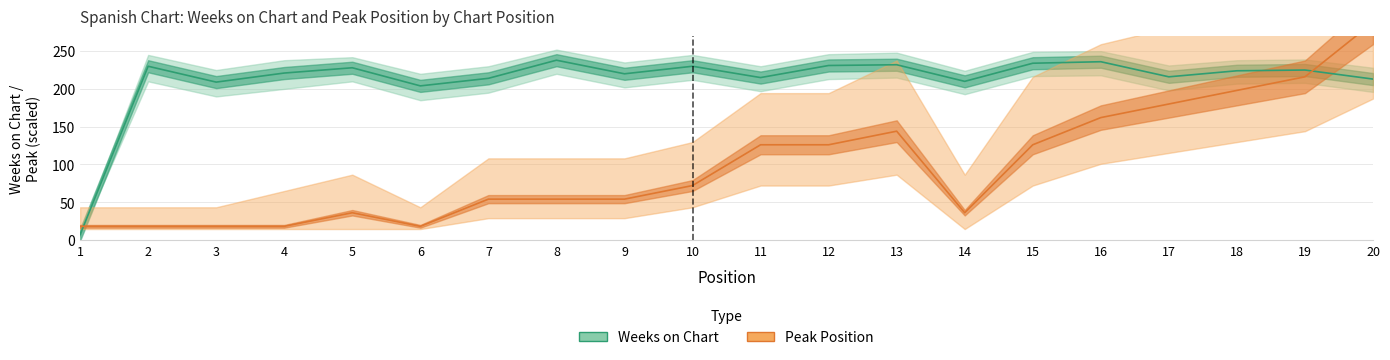

List the labels in order of Pico value, smallest first.

1, 2, 3, 4, 6, 5, 14, 7, 8, 9, 10, 11, 12, 15, 13, 16, 17, 18, 19, 20